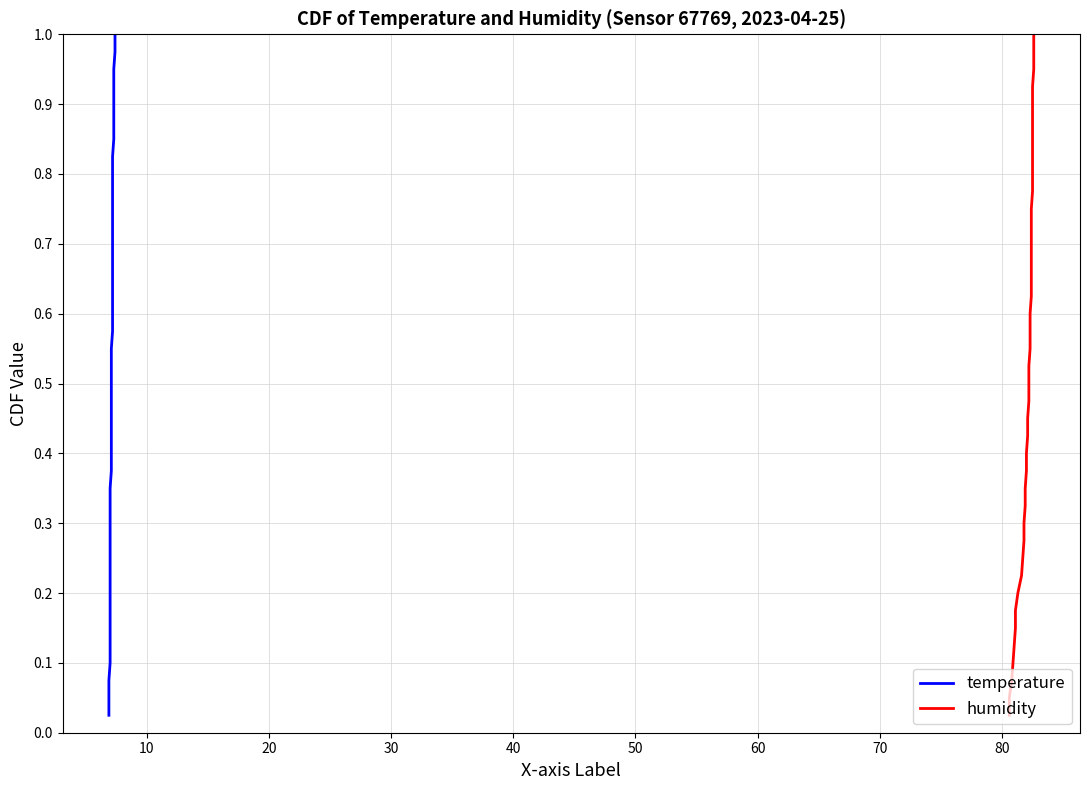

True or false: temperature has more than 0 points higher than both neighbors.

False